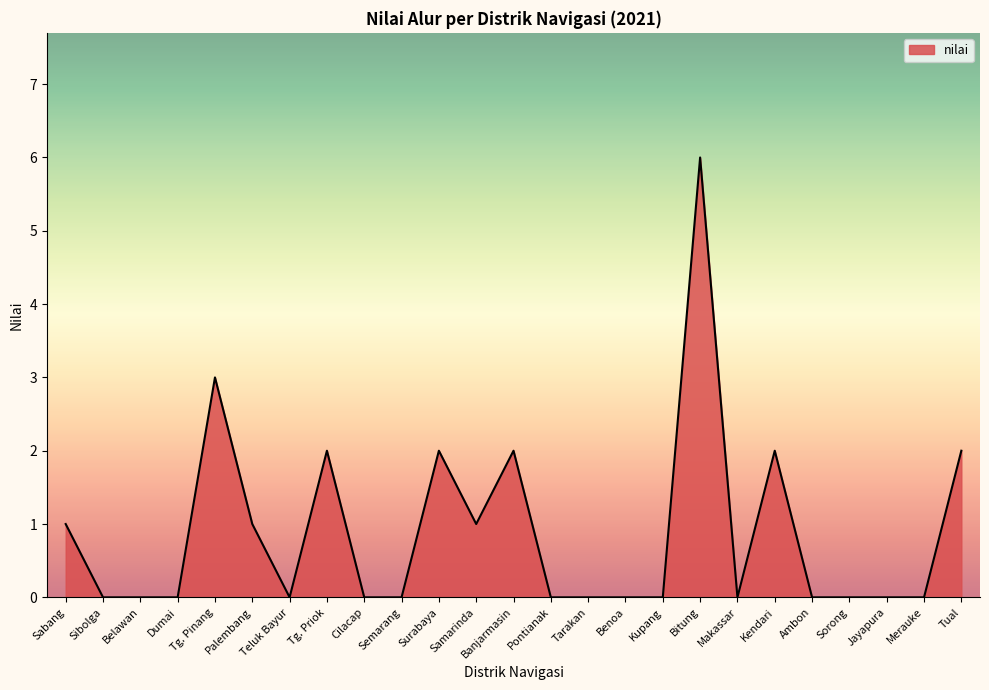

The chart shows a value of -2 at Belawan. True or false?

False